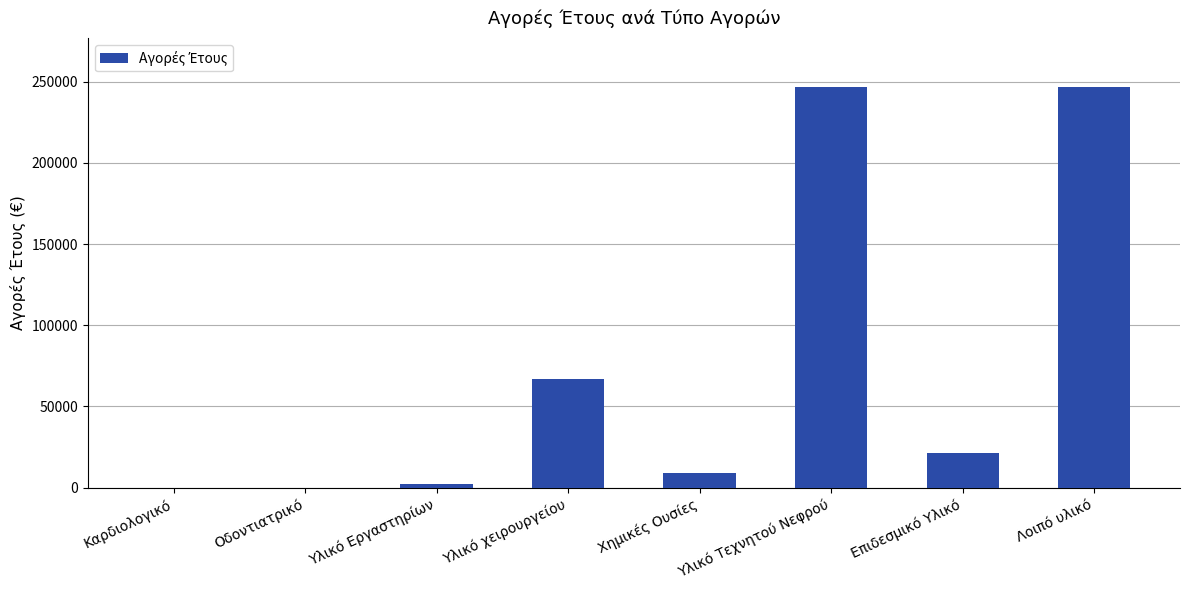

What is the average value?

74100.3